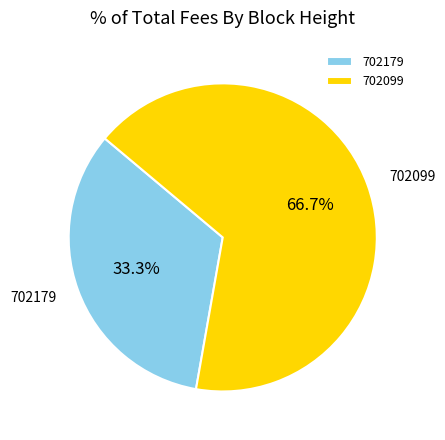

Which has a higher value, 702179 or 702099?

702099